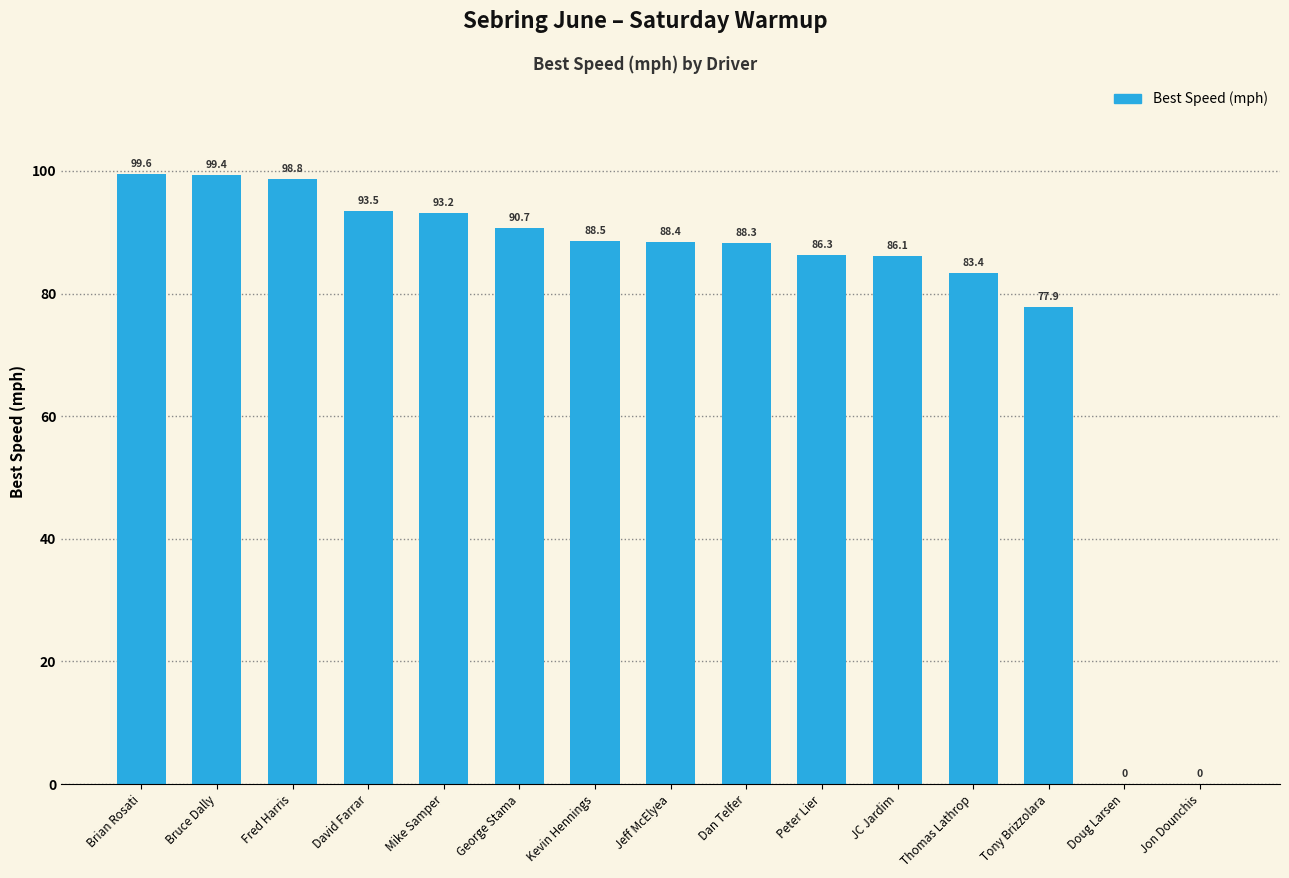

What is the sum of all values?

1174.1